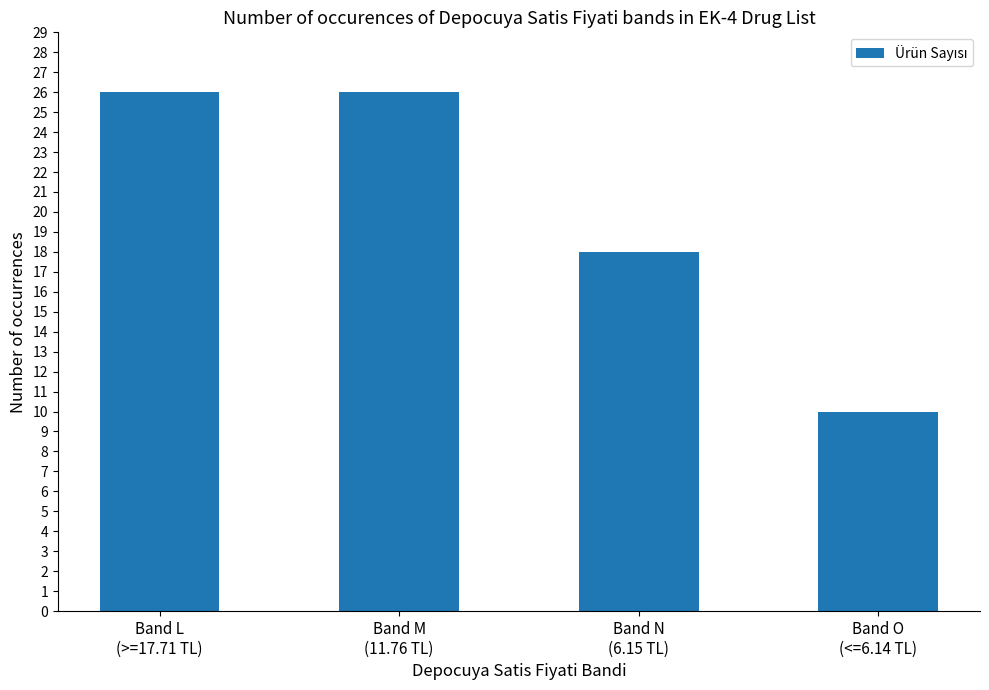

What is the maximum value shown in the chart?

26